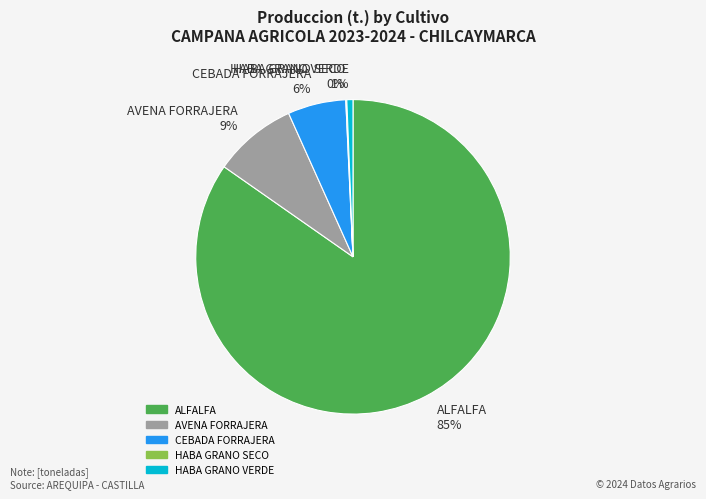

To the nearest percent, what is the combined percentage of ALFALFA 85% and HABA GRANO VERDE 1%?

85%